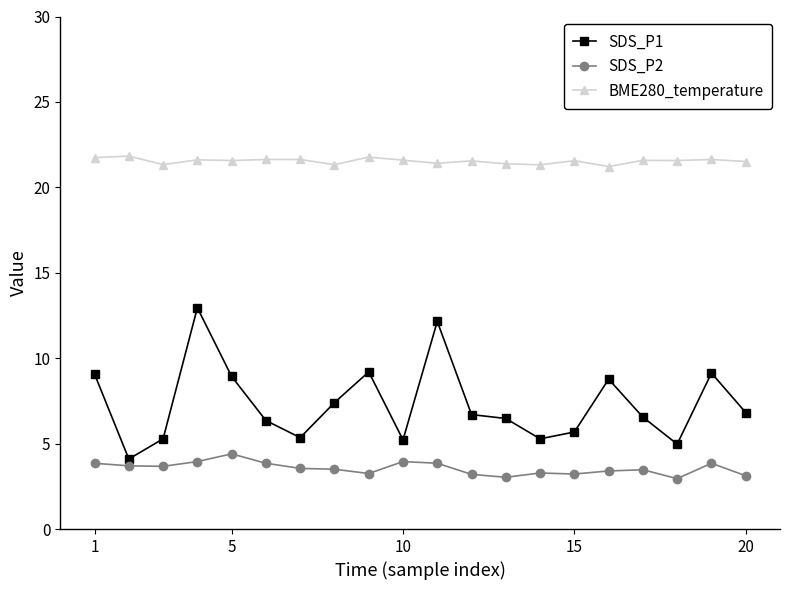

True or false: SDS_P2 and BME280_temperature intersect in this chart.

False